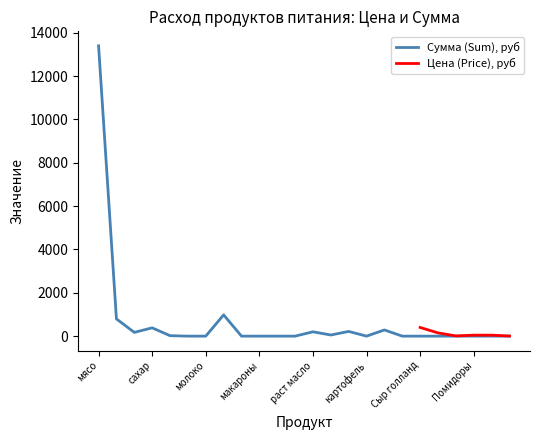

The Сумма (Sum), руб series shows 0.0 at молоко. True or false?

True